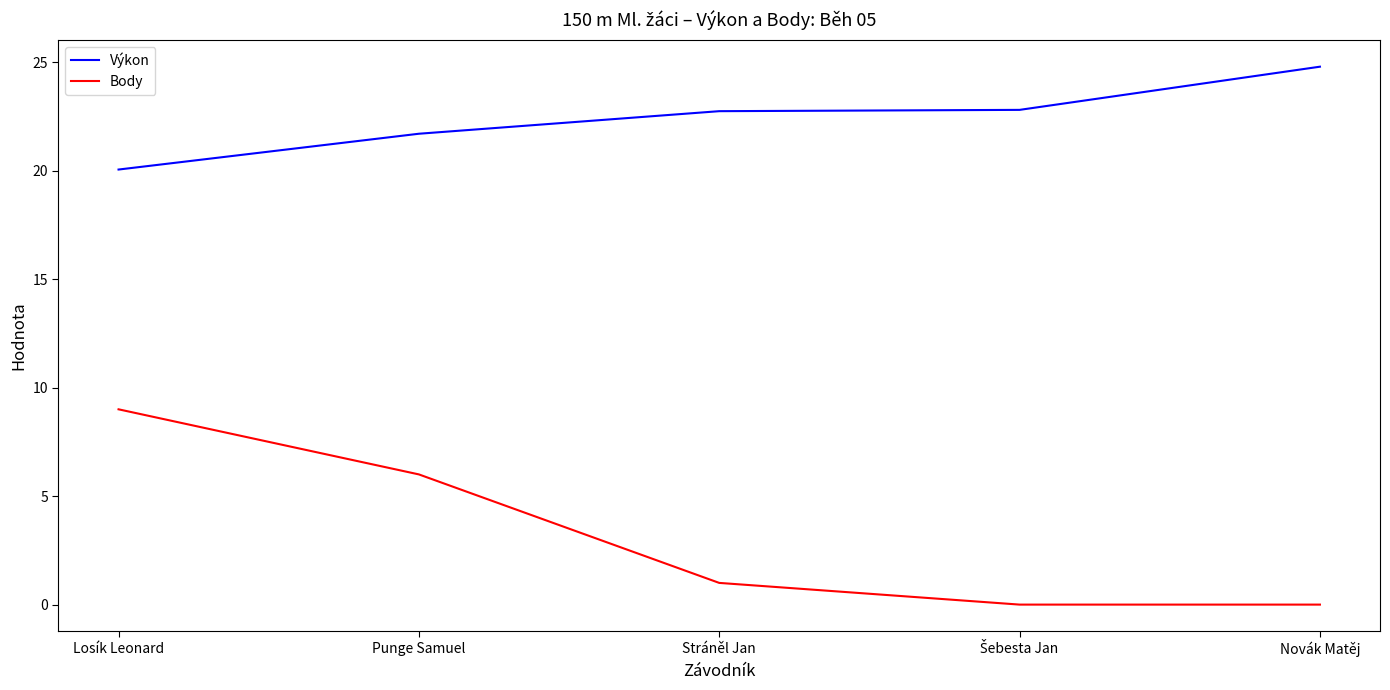

At which label does Výkon reach its minimum?

Losík Leonard